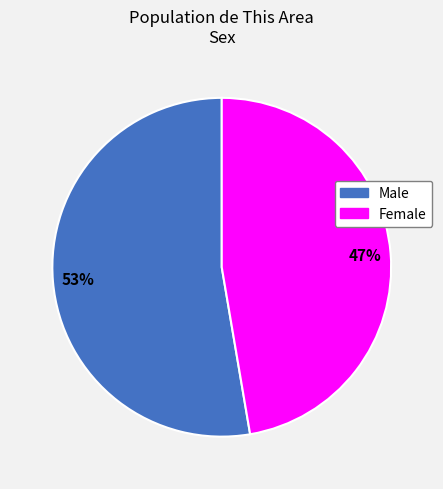

To the nearest percent, what is the average slice percentage?

50%